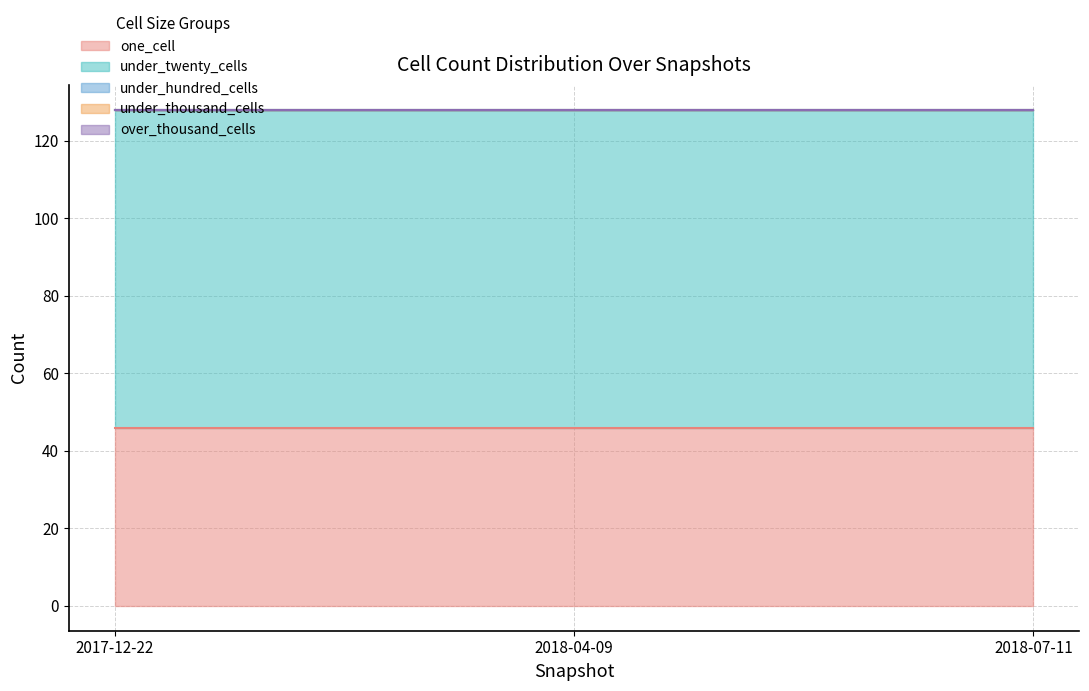

Between 2017-12-22 and 2018-07-11, which is larger?

2017-12-22